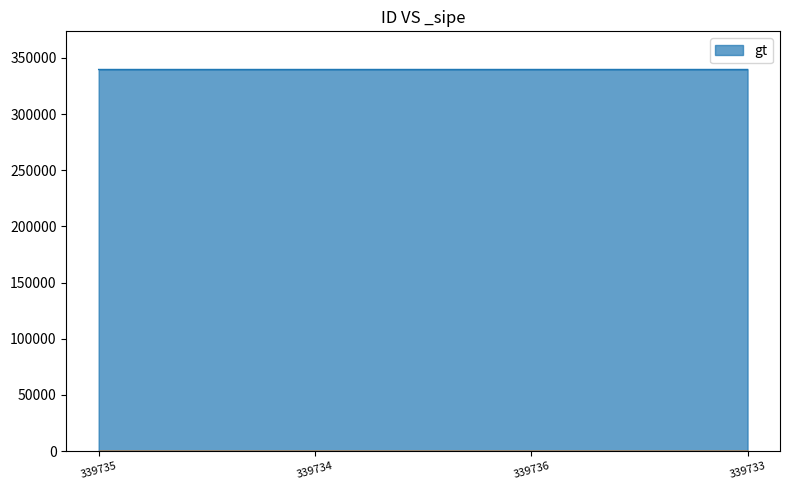

Count the number of categories in the chart.

4